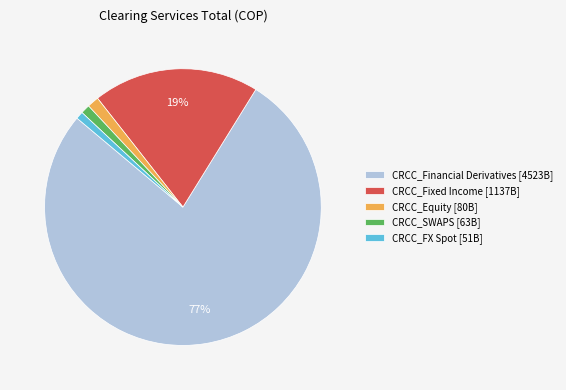

Is the sum of CRCC_Equity [80B] and CRCC_Fixed Income [1137B] greater than half?

No